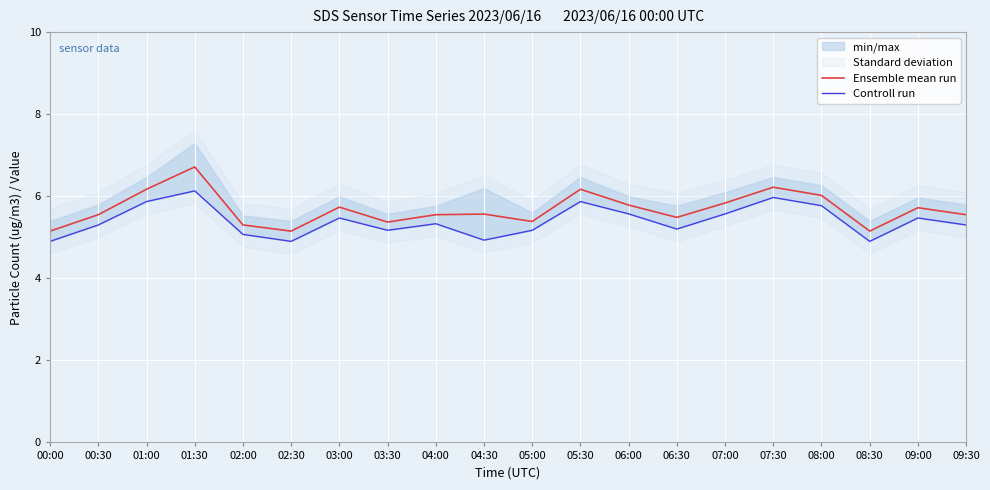

Rank the series by their average value, from highest to lowest.

Ensemble mean run, Controll run